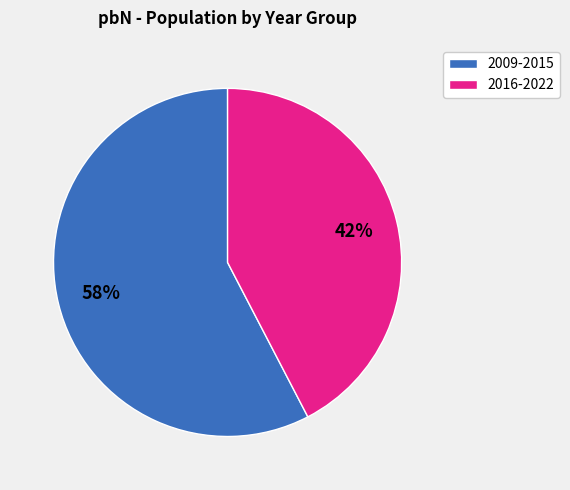

To the nearest percent, what is the average slice percentage?

50%